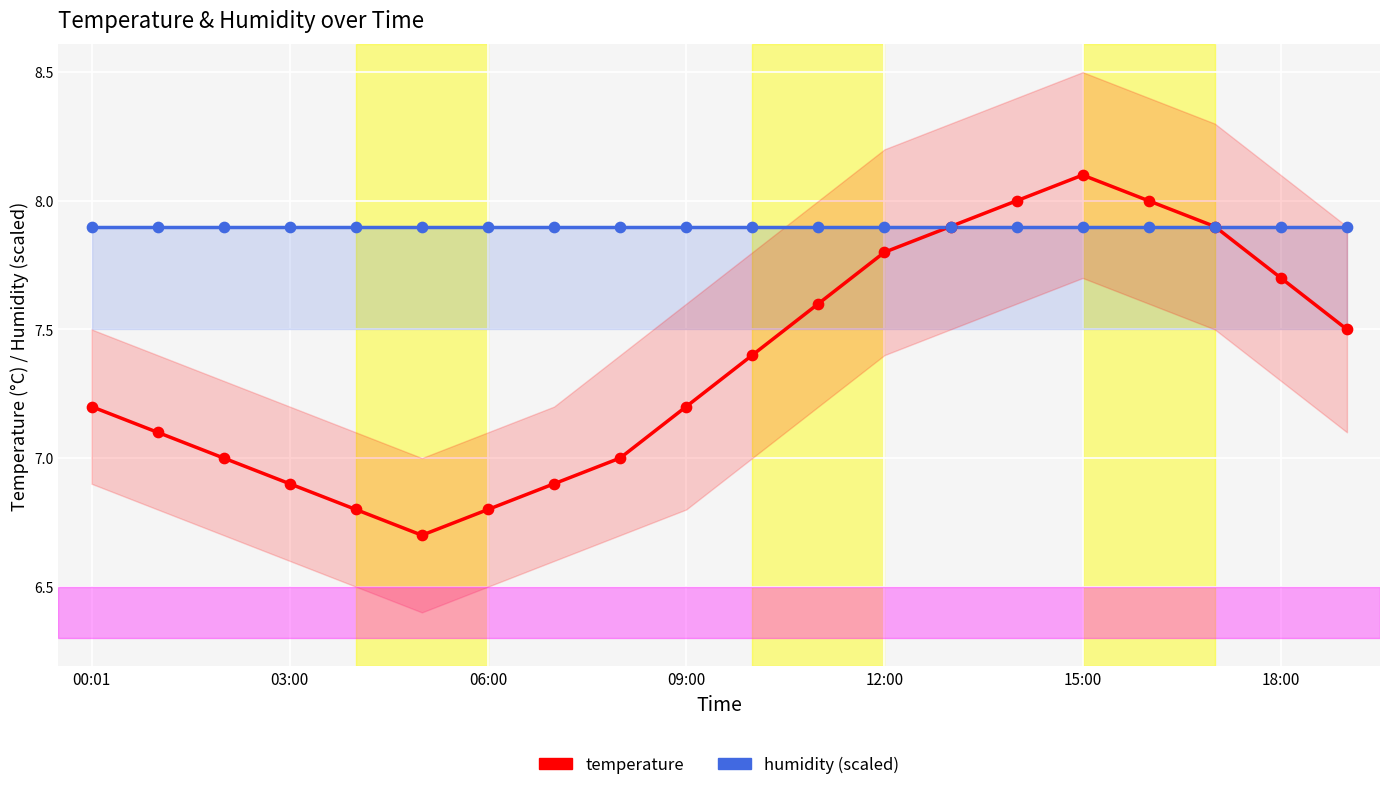

At which category is the sum across all series the highest?

15:00